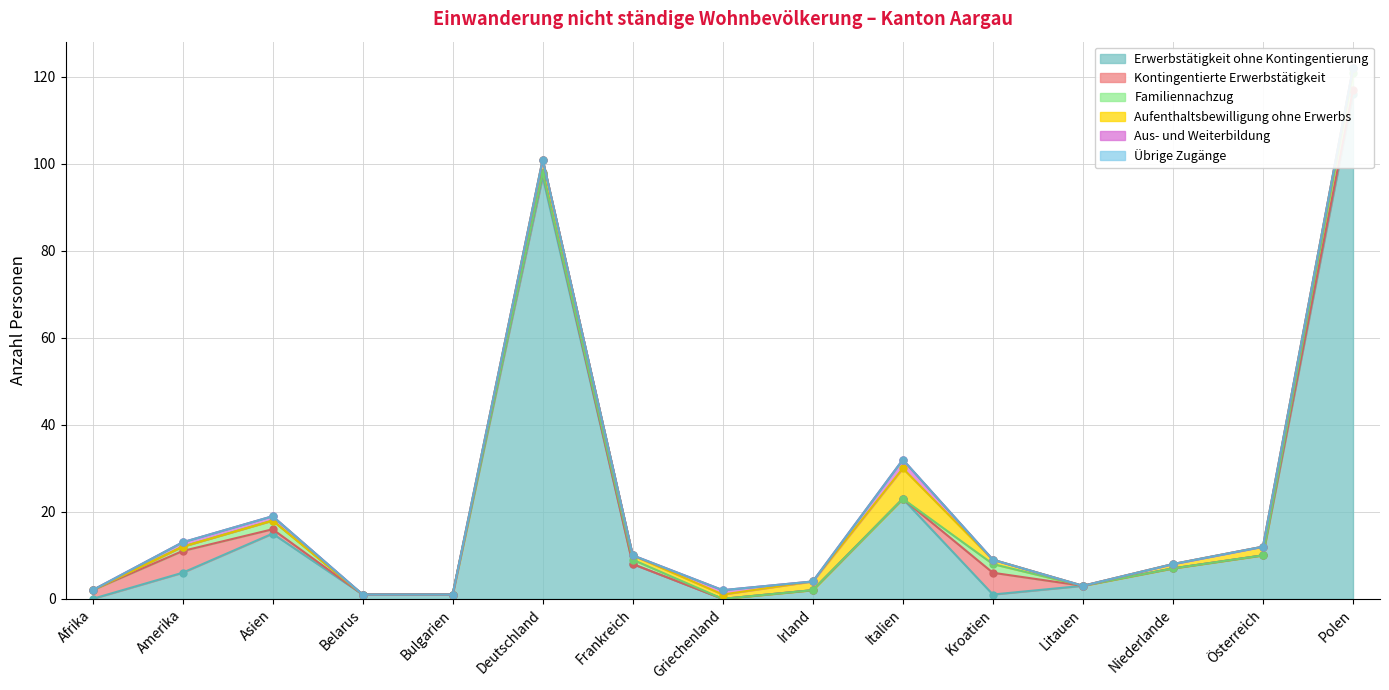

List the series in order of their peak value, lowest first.

Übrige Zugänge, Aus- und Weiterbildung, Familiennachzug, Kontingentierte Erwerbstätigkeit, Aufenthaltsbewilligung ohne Erwerbs, Erwerbstätigkeit ohne Kontingentierung